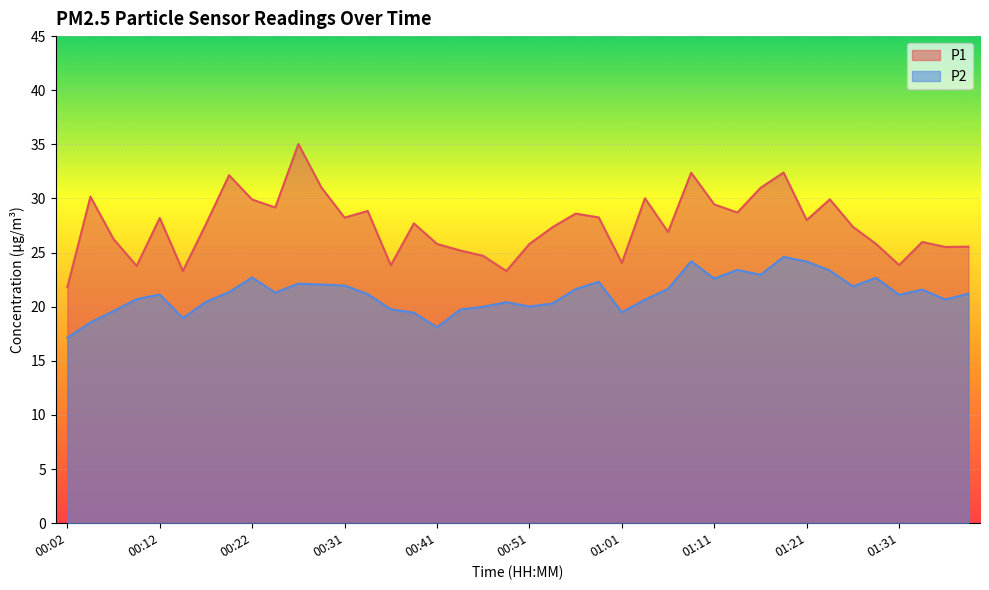

What is the average value of the P2 series?

21.2